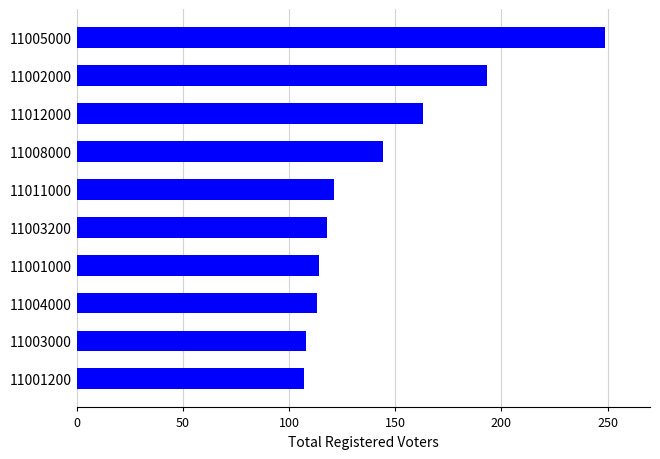

What is the maximum value shown in the chart?

249